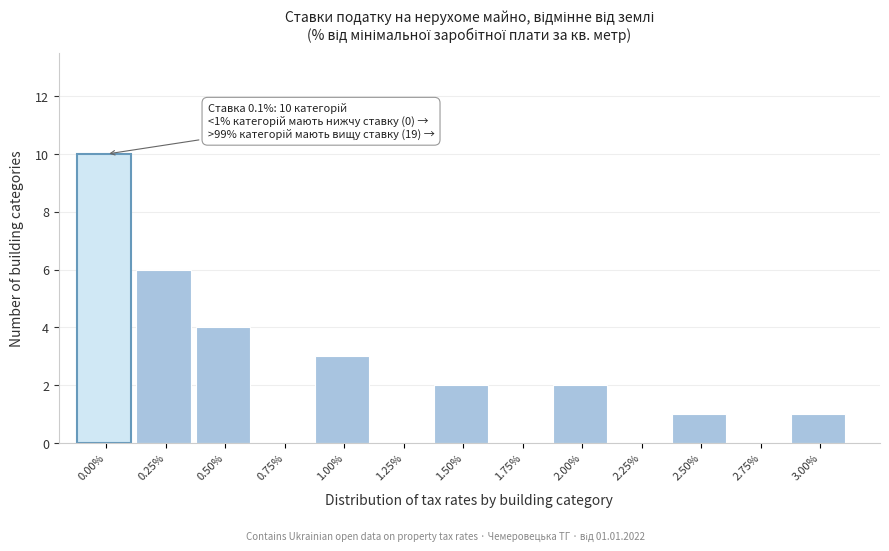

Reading left to right, what are all the values shown in this chart?

0.00%=10	0.25%=6	0.50%=4	0.75%=0	1.00%=3	1.25%=0	1.50%=2	1.75%=0	2.00%=2	2.25%=0	2.50%=1	2.75%=0	3.00%=1